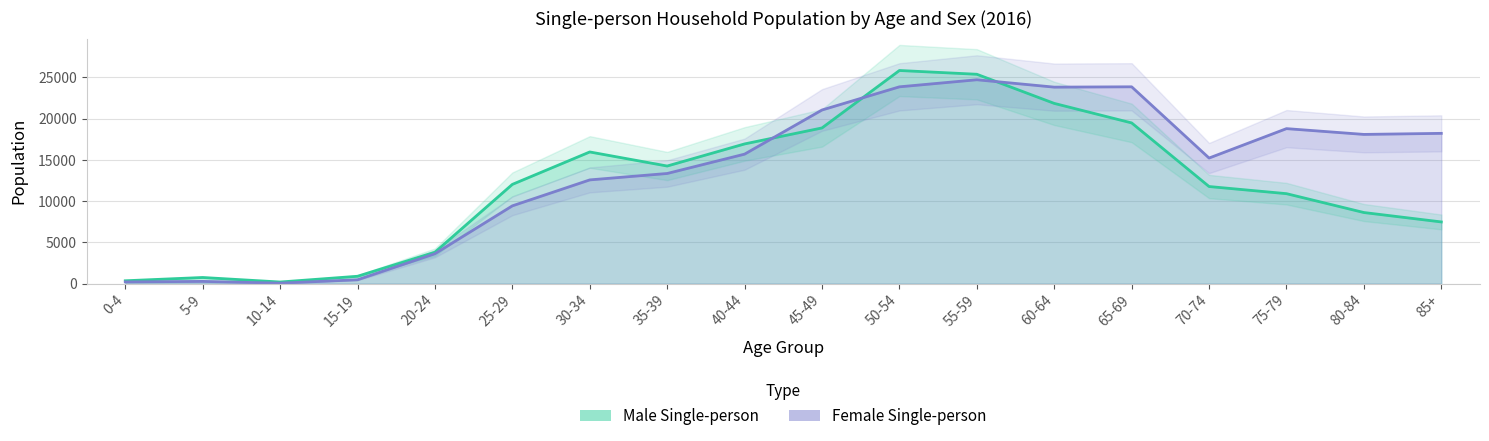

What is the maximum value shown in the chart?

25849